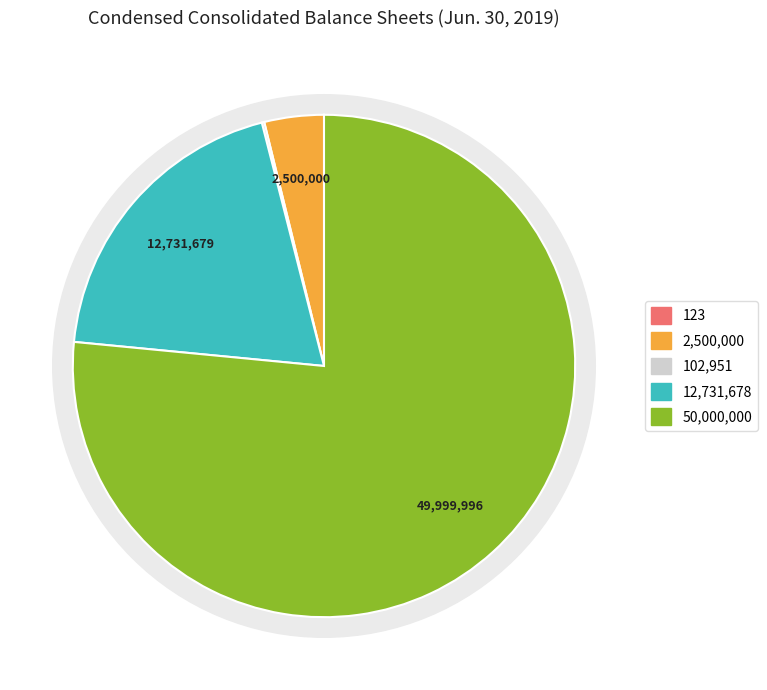

To the nearest percent, what percentage of the pie is Common stock, shares authorized?

77%